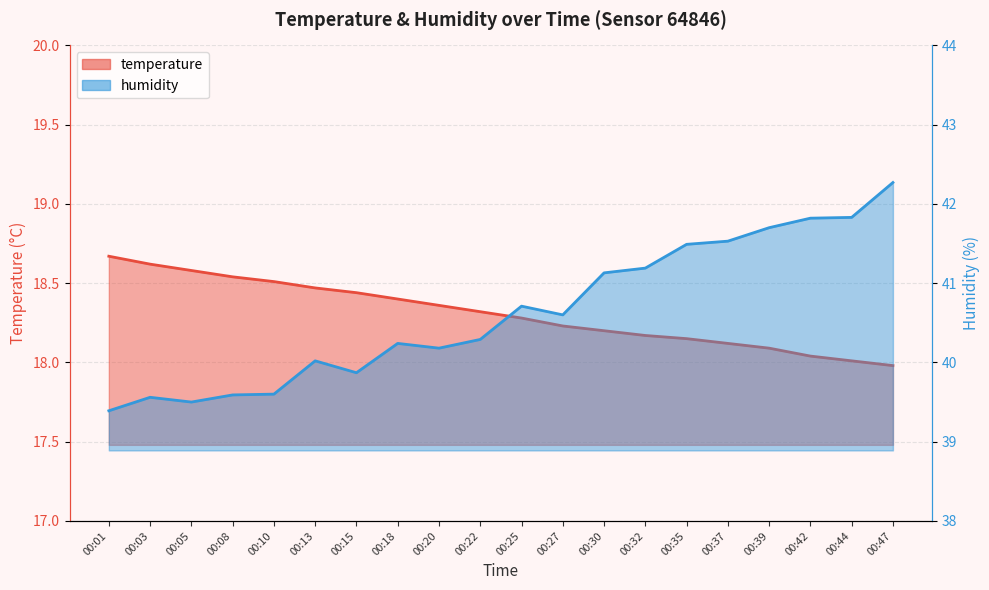

What is the maximum value for humidity?

42.3